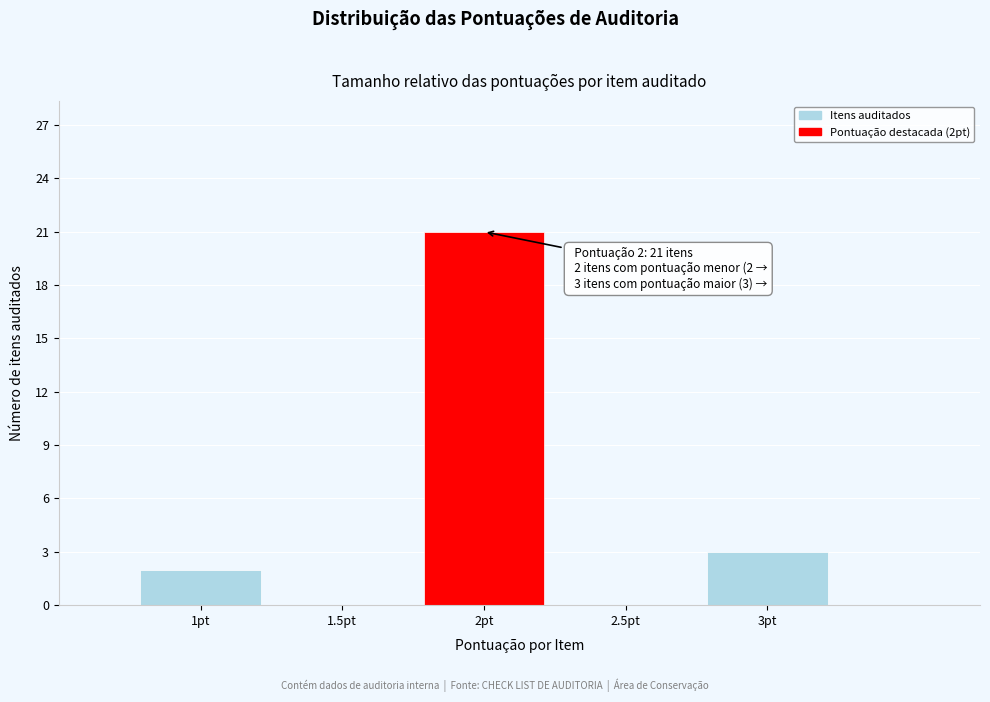

Over which range of the x-axis is the bar tallest?

1.75 to 2.25